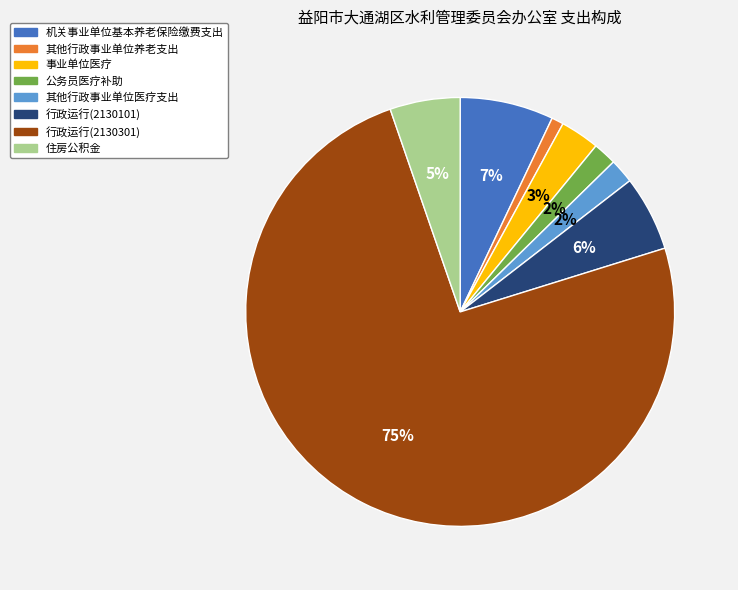

Does any single category account for the majority?

Yes